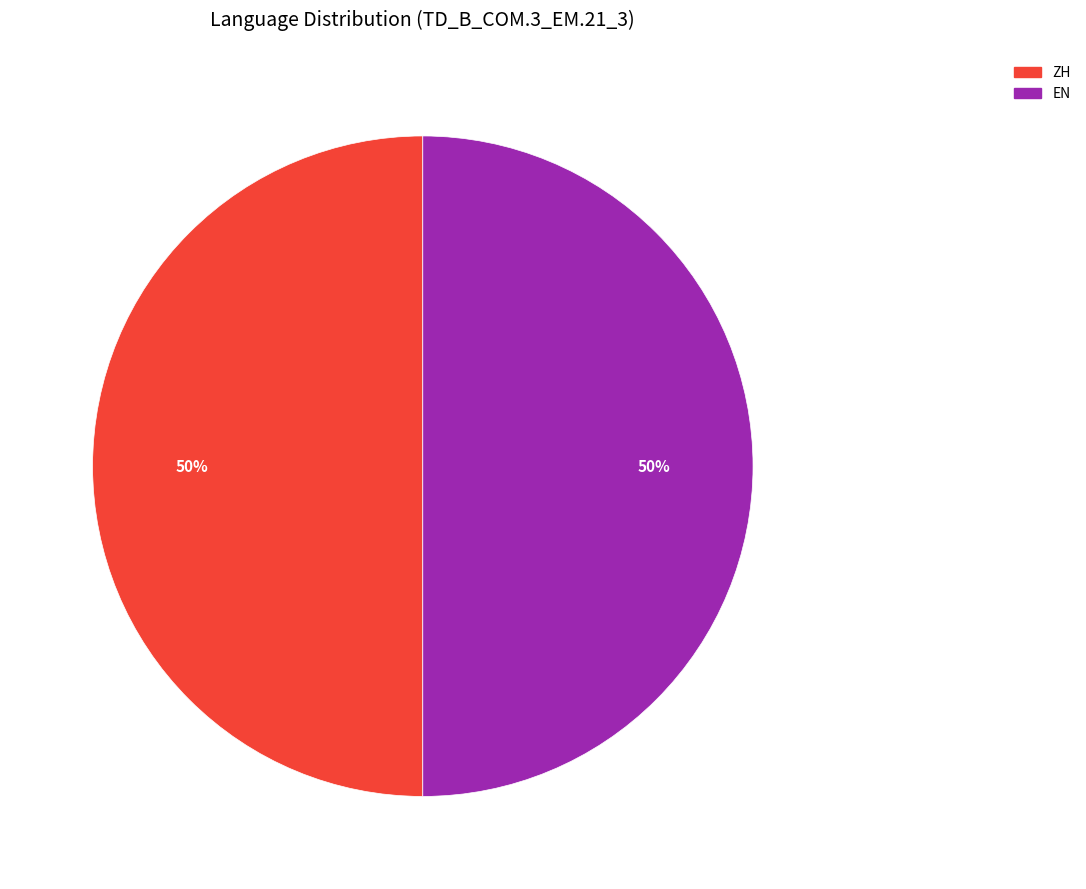

How many segments does this pie chart have?

2